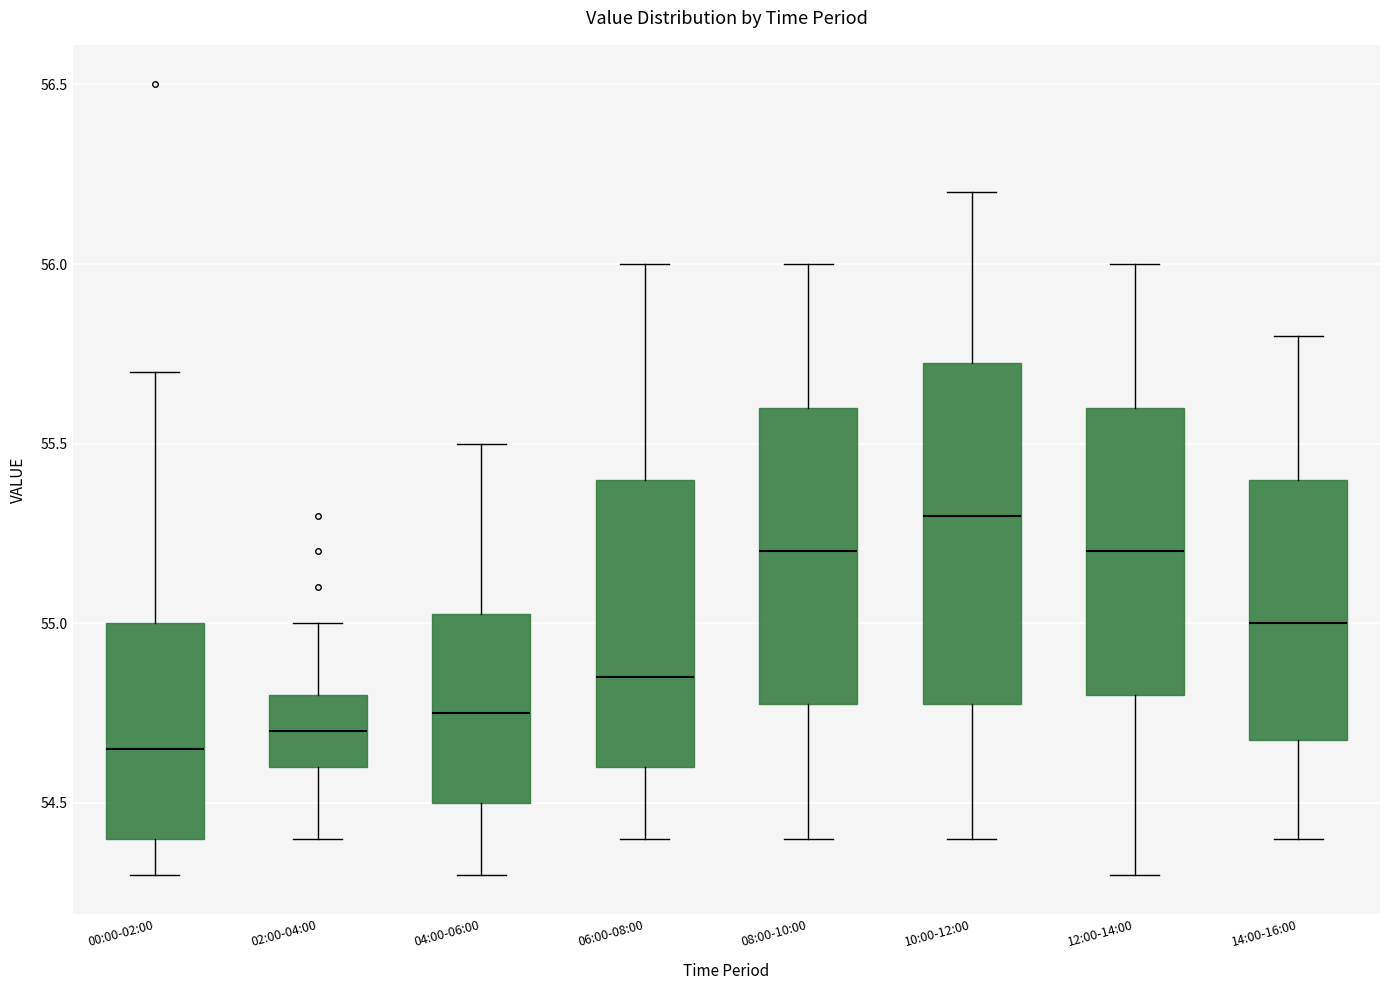

Reading left to right, read every box against the y-axis: the position of its median line, the range the box covers, and the ends of its whiskers. The values are not printed on the chart, so give them approximately, as read against the axis.

00:00-02:00: median 54.65, box 54.40 to 55.00, whiskers 54.30 to 55.70
02:00-04:00: median 54.70, box 54.60 to 54.80, whiskers 54.40 to 55.00
04:00-06:00: median 54.75, box 54.50 to 55.05, whiskers 54.30 to 55.50
06:00-08:00: median 54.85, box 54.60 to 55.40, whiskers 54.40 to 56.00
08:00-10:00: median 55.20, box 54.80 to 55.60, whiskers 54.40 to 56.00
10:00-12:00: median 55.30, box 54.80 to 55.75, whiskers 54.40 to 56.20
12:00-14:00: median 55.20, box 54.80 to 55.60, whiskers 54.30 to 56.00
14:00-16:00: median 55.00, box 54.70 to 55.40, whiskers 54.40 to 55.80